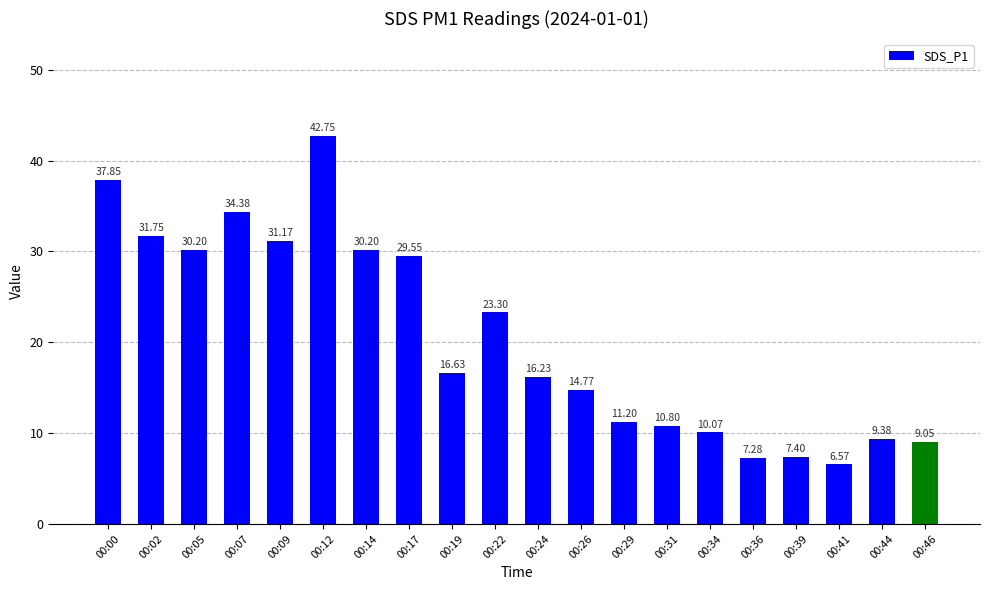

What is the change in value from 00:41 to 00:44?

+2.8